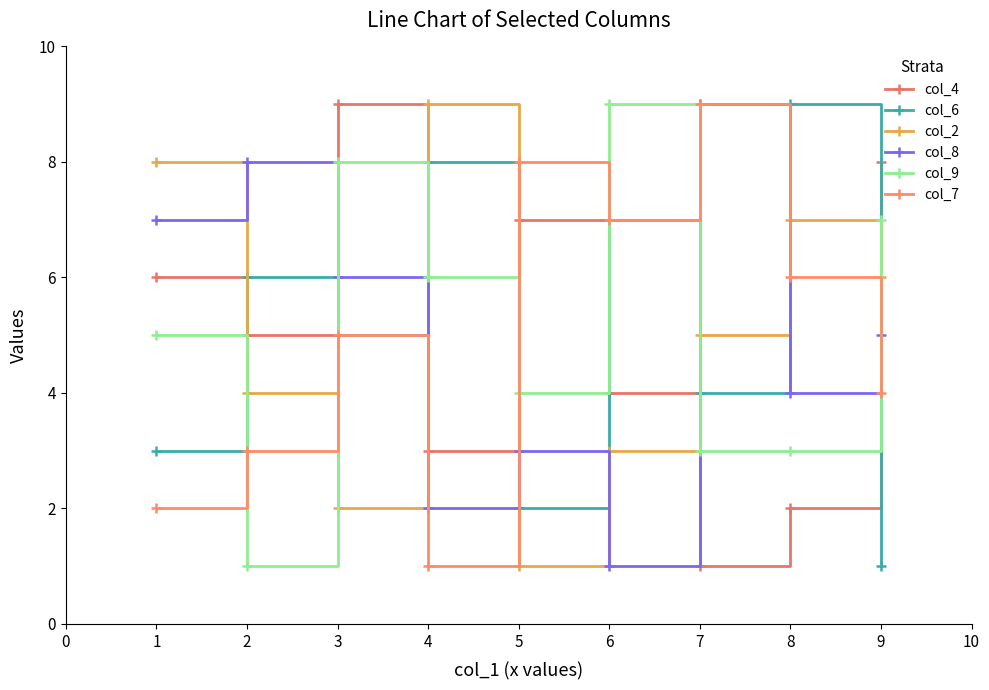

What are all the series names shown in the legend?

col_4, col_6, col_2, col_8, col_9, col_7